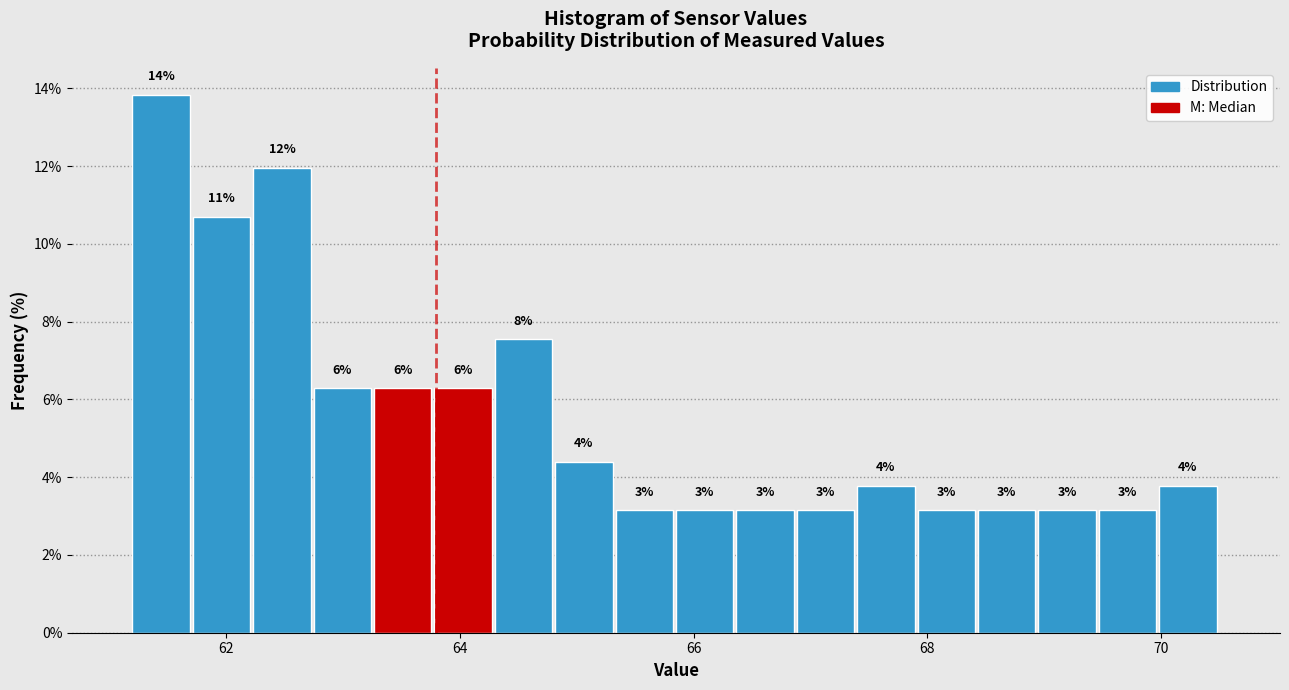

Around what value on the x-axis is the tallest bar? Give the approximate position of its centre, as read against the axis.

61.4